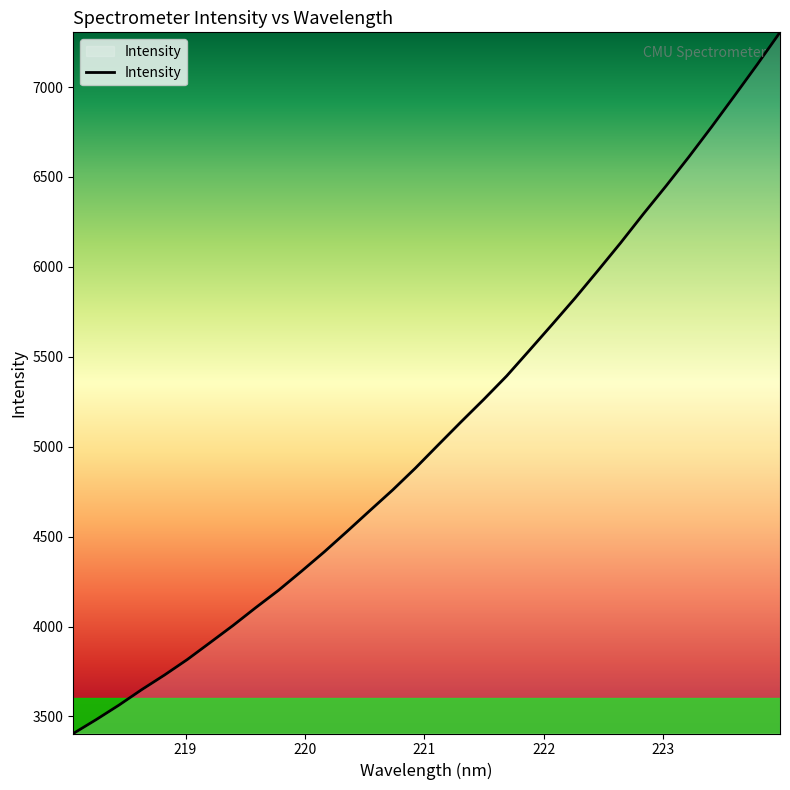

How many values are below 5010?

16